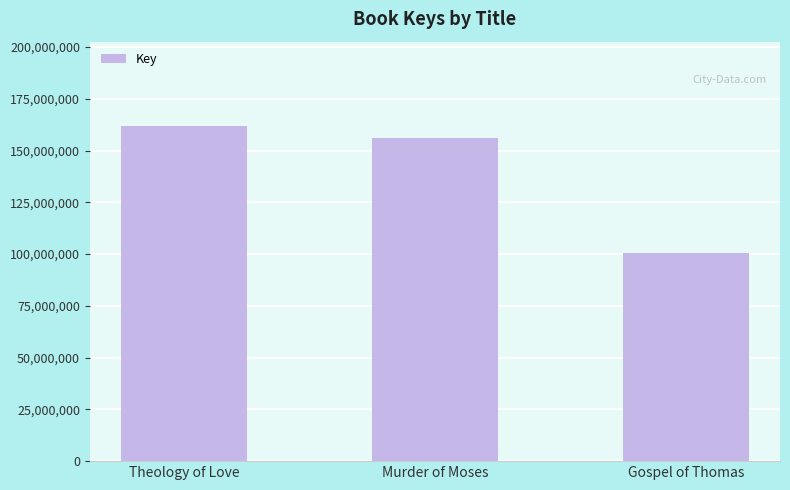

Are the bars horizontal?

No